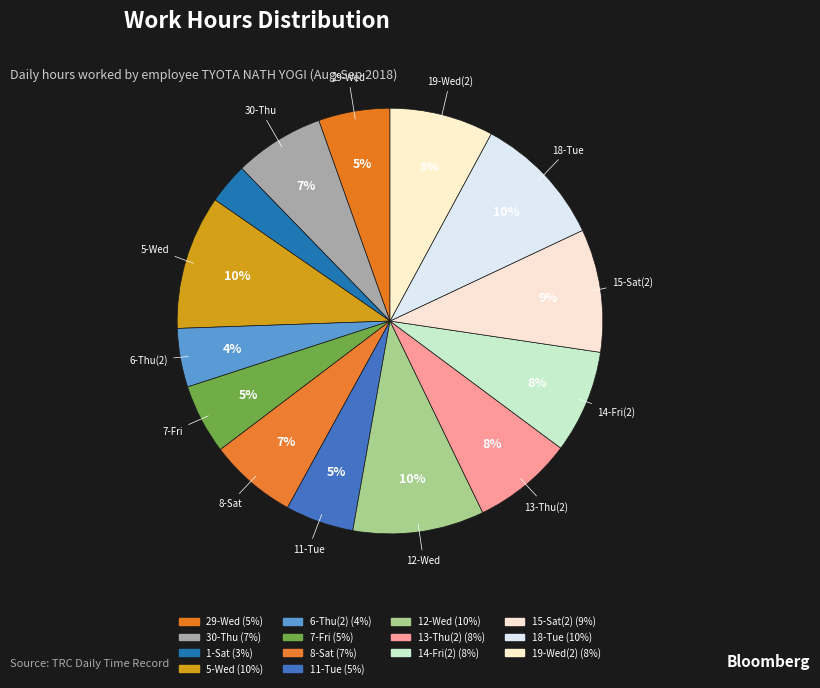

Is there any slice that represents more than half of the pie?

No